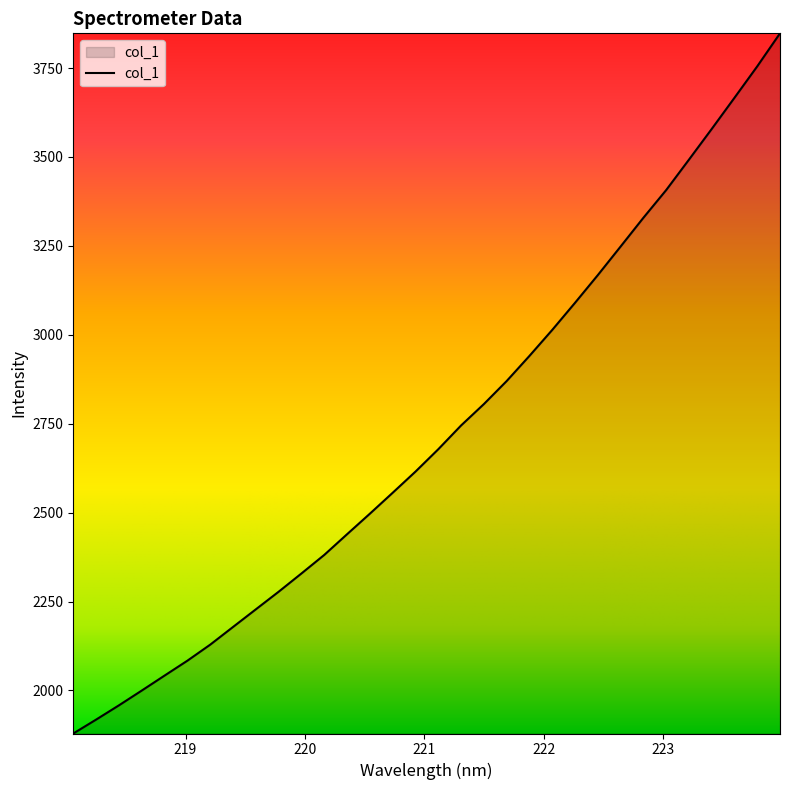

What is the difference between the maximum and minimum values?

1968.7